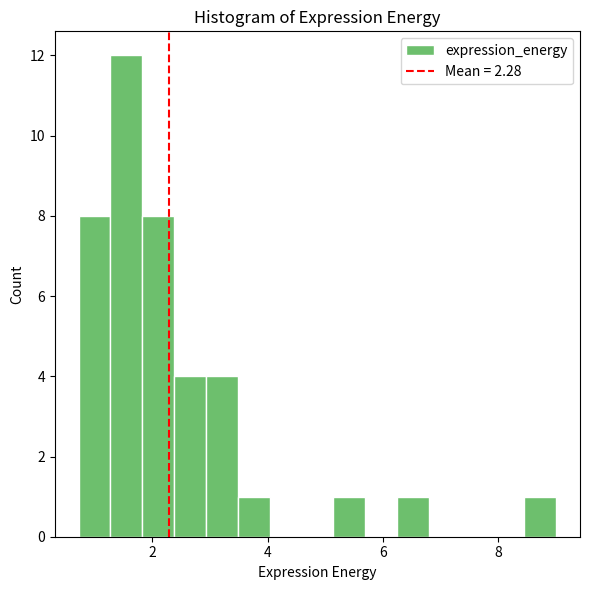

Read against the x-axis, roughly where is the centre of the tallest bar?

1.6